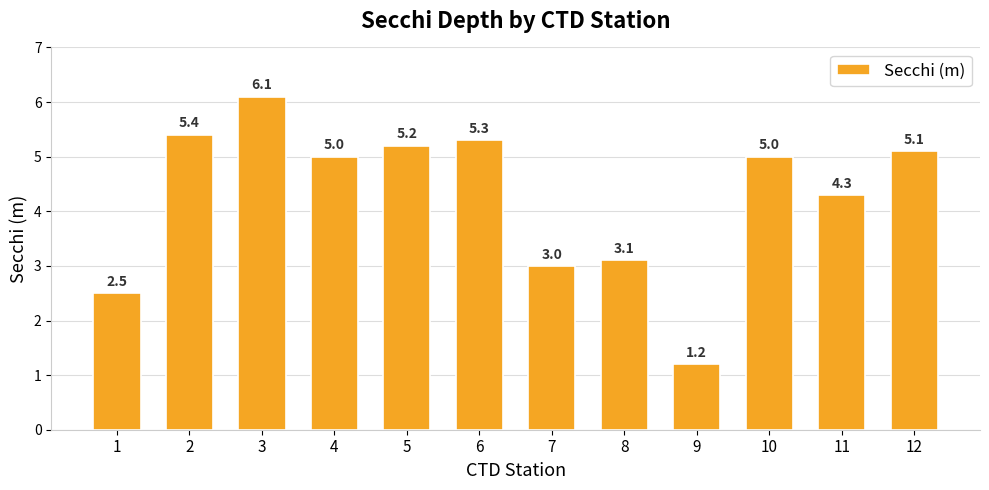

What is the difference between the maximum and minimum values?

4.9